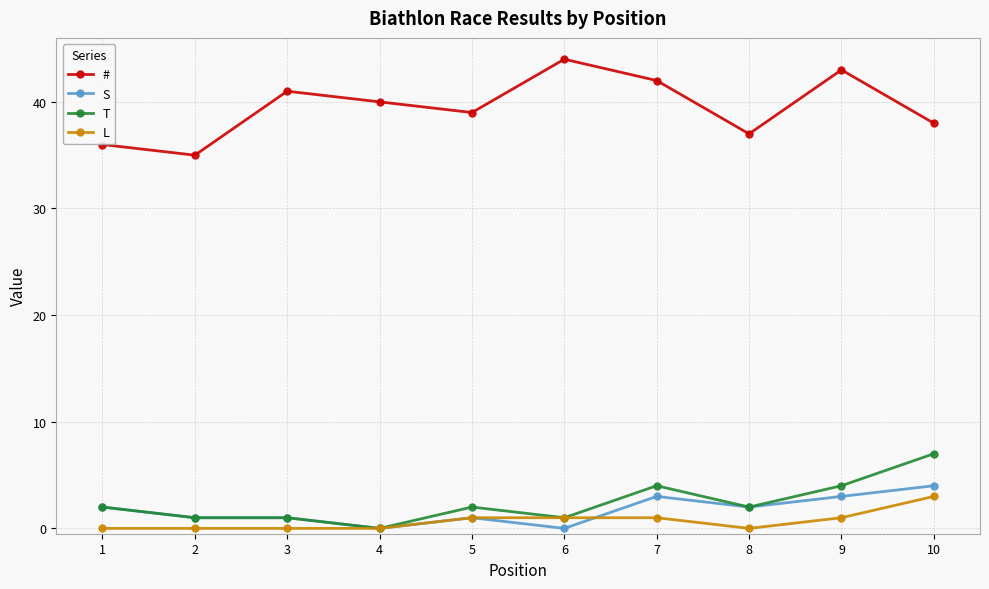

What is the value of the L point at the 5th from the left?

1